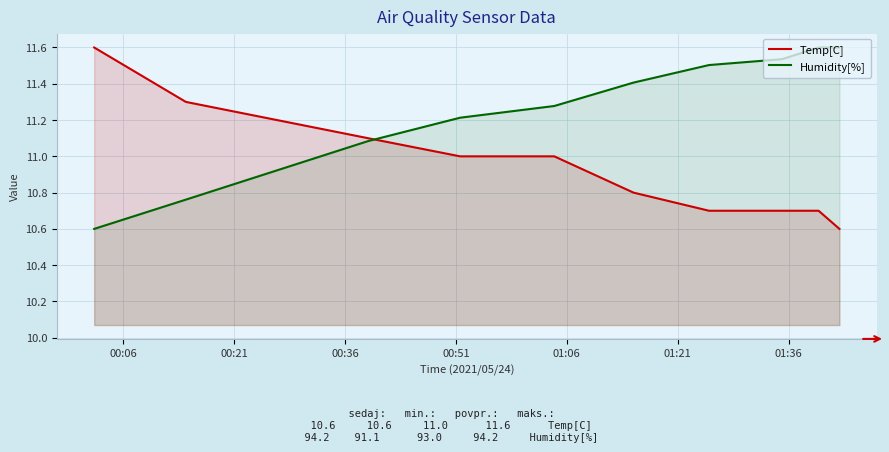

List the series in order of their overall mean, lowest first.

Temp[C], Humidity[%]